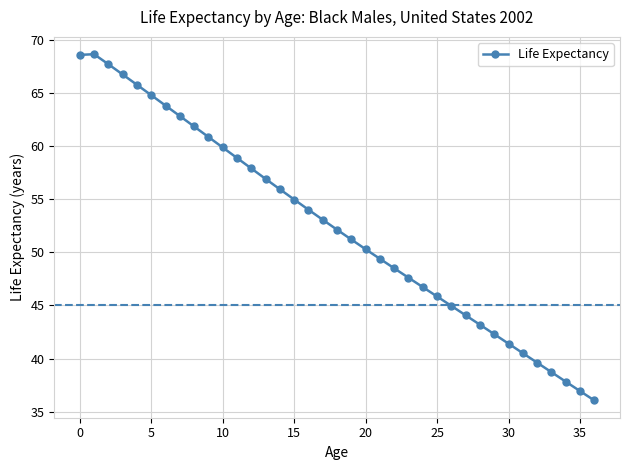

What is the greatest value displayed?

68.7